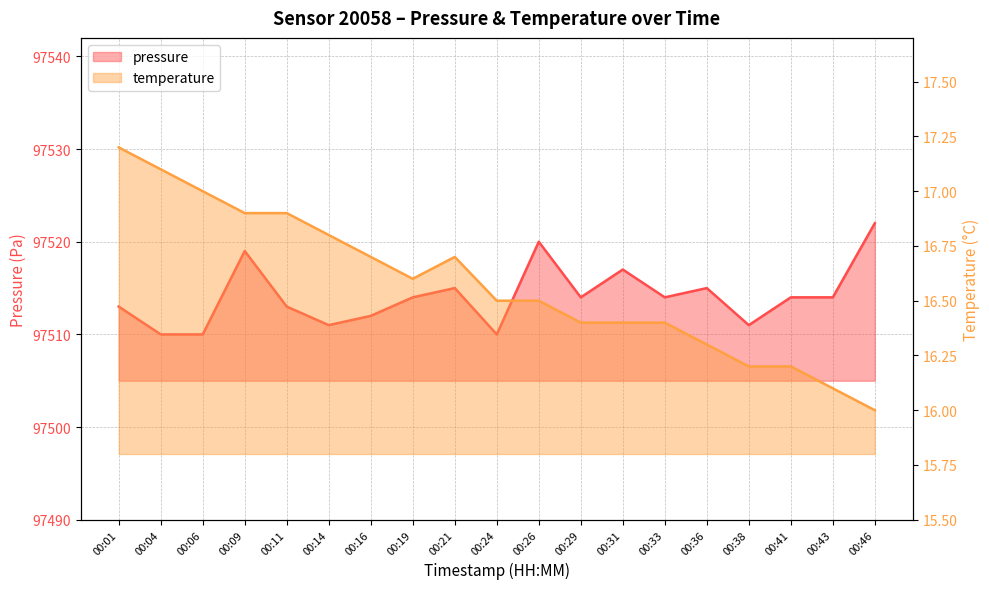

True or false: pressure and temperature cross at least once.

False